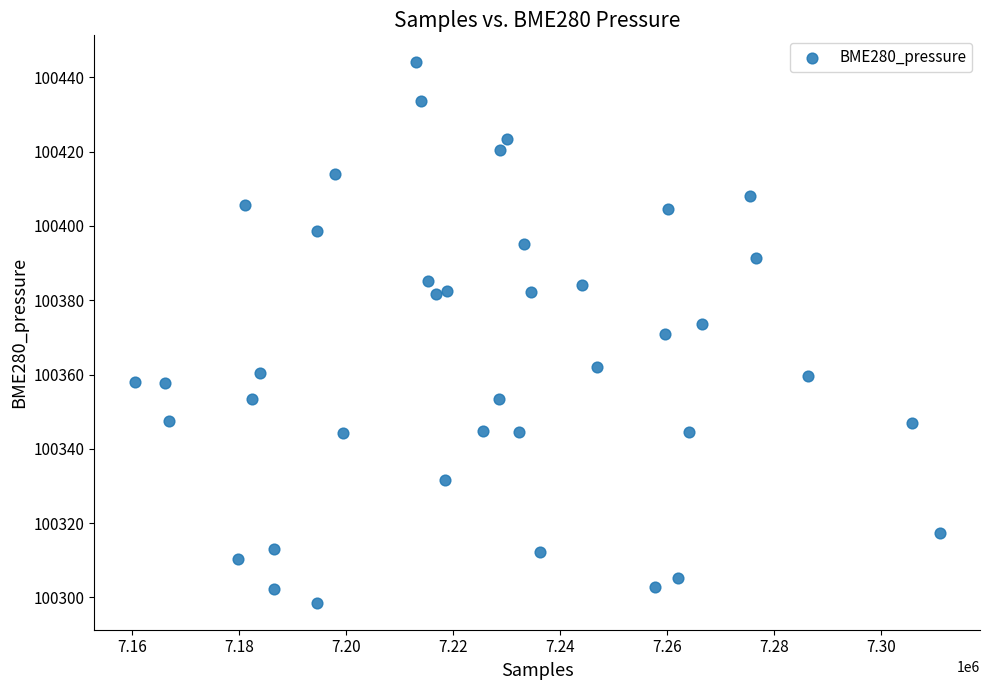

What is the range of X values (max minus min)?

150466.0